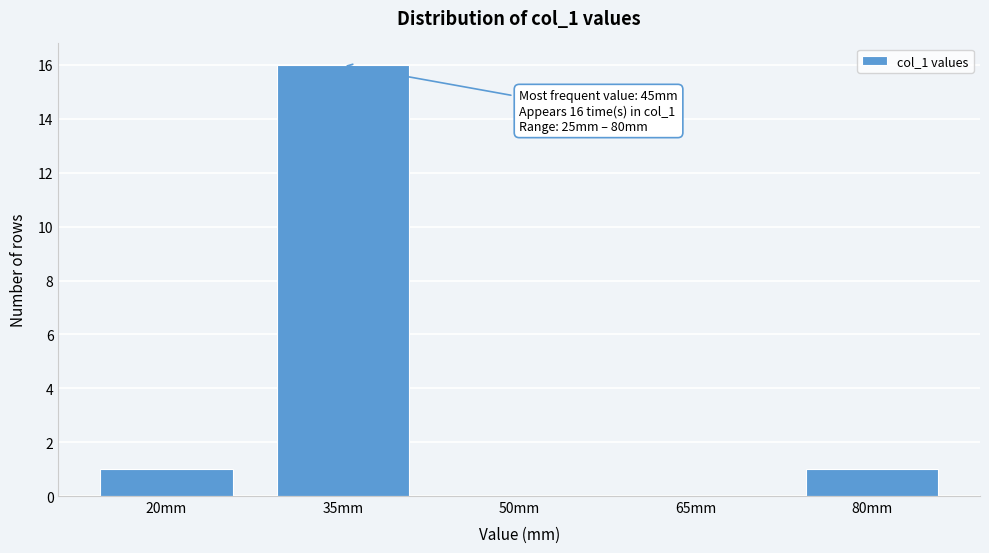

Reading left to right, transcribe all the data shown in this chart.

20mm=1	35mm=16	50mm=0	65mm=0	80mm=1